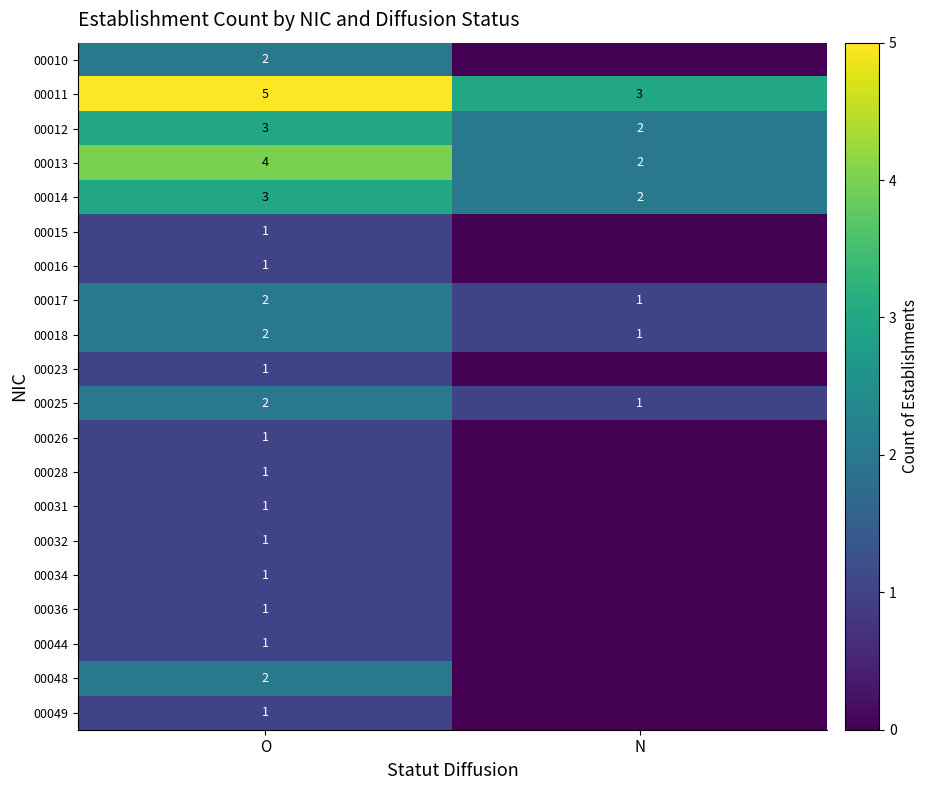

What is the total value across all series at O?

36